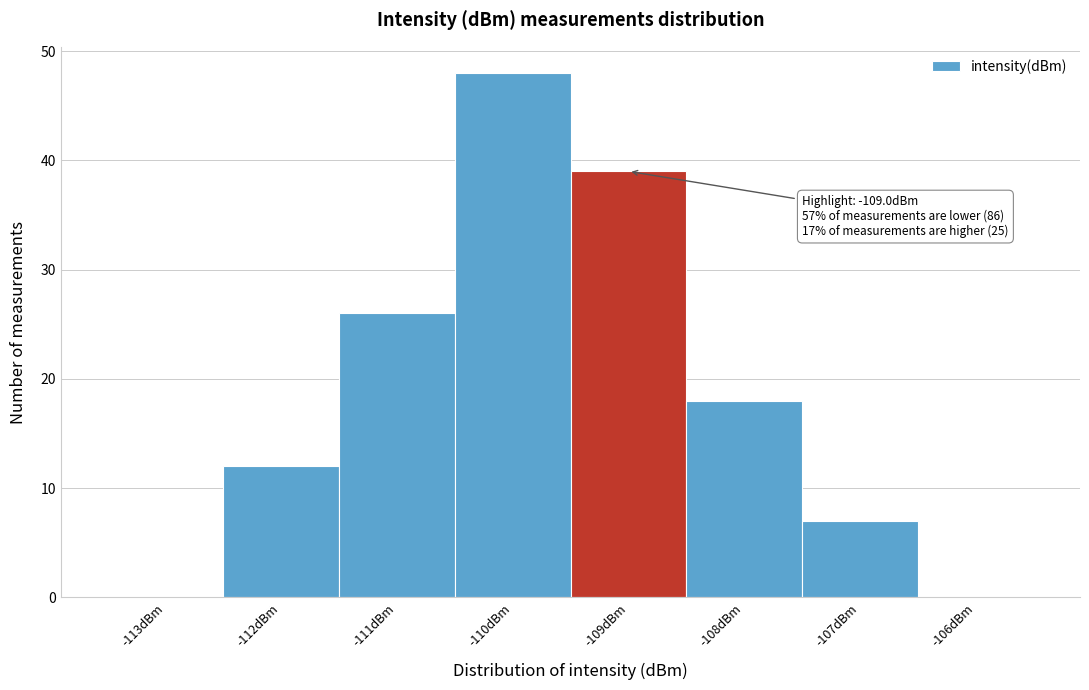

Which range on the x-axis has the tallest bar?

-110.5 to -109.5